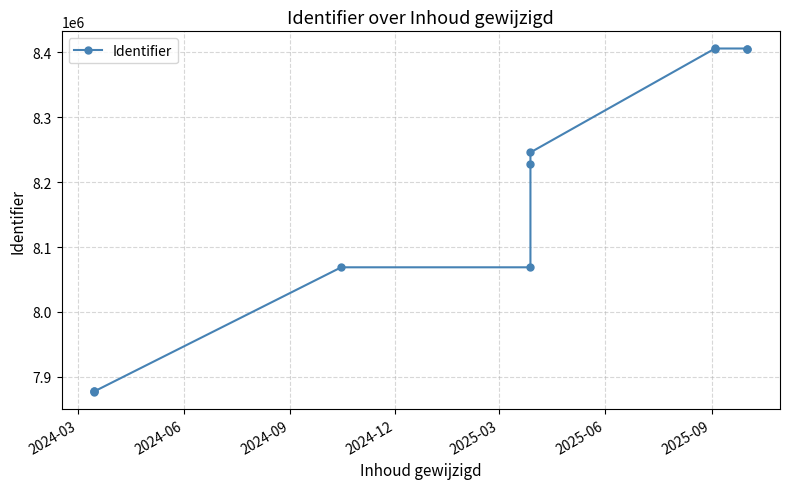

What is the difference between the values at 2024-06 and 2025-06?

351026